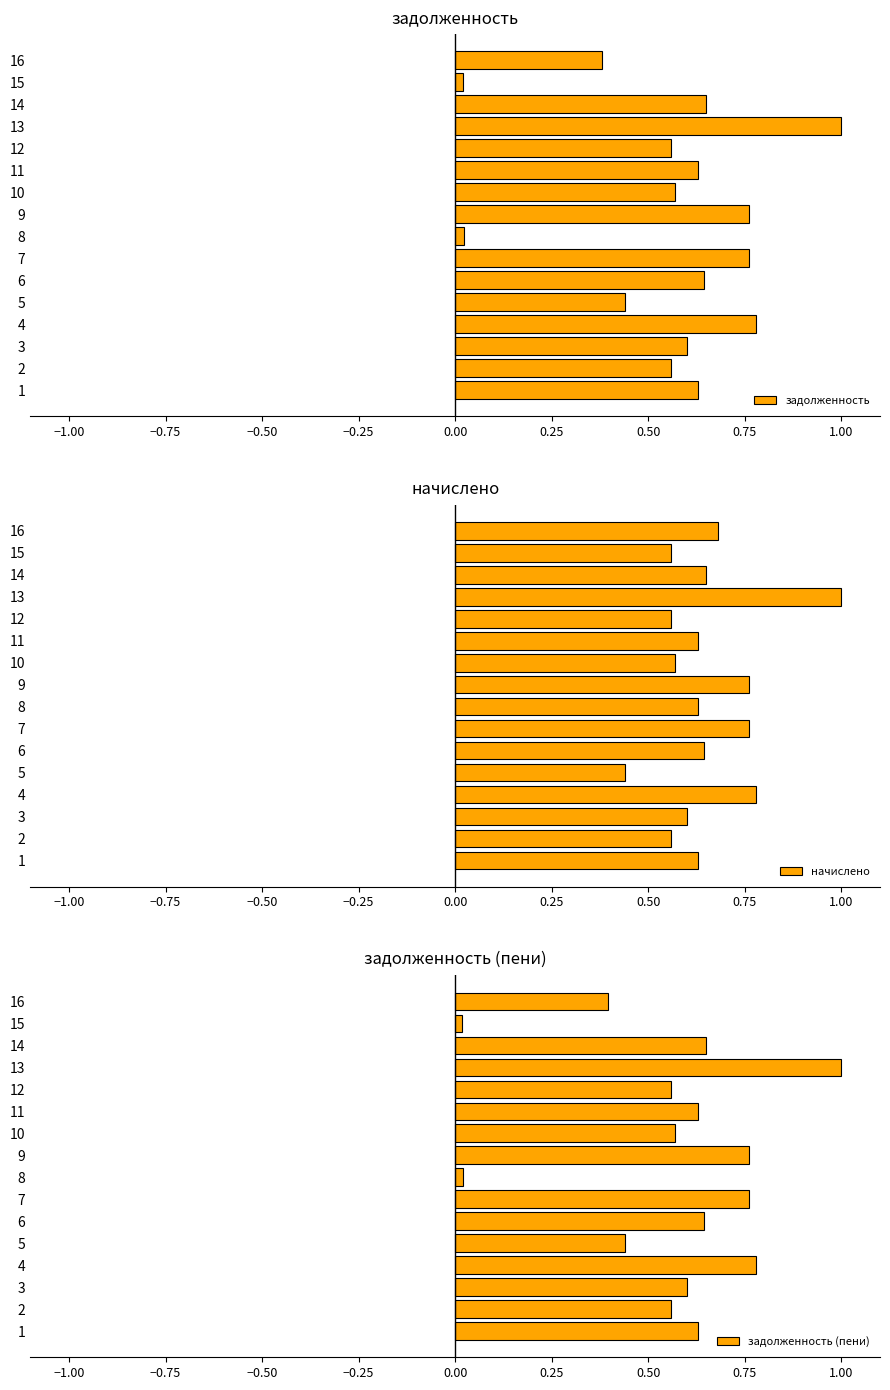

What is the maximum value for задолженность?

1.0